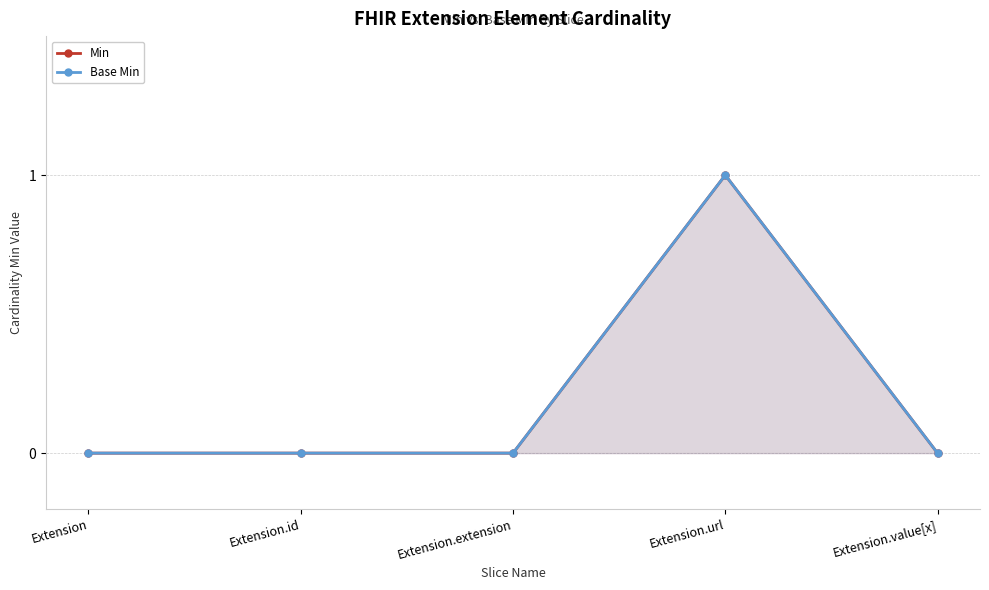

What is the maximum value shown in the chart?

1